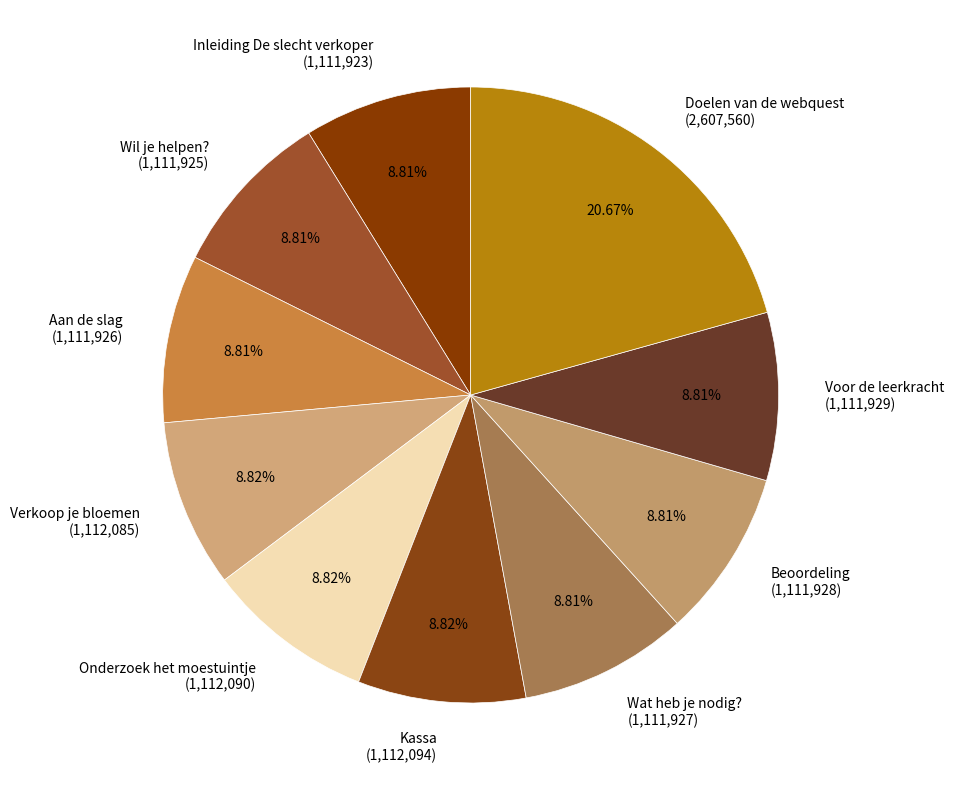

To the nearest percent, what is the combined percentage of Wil je helpen? and Inleiding De slecht verkoper?

18%